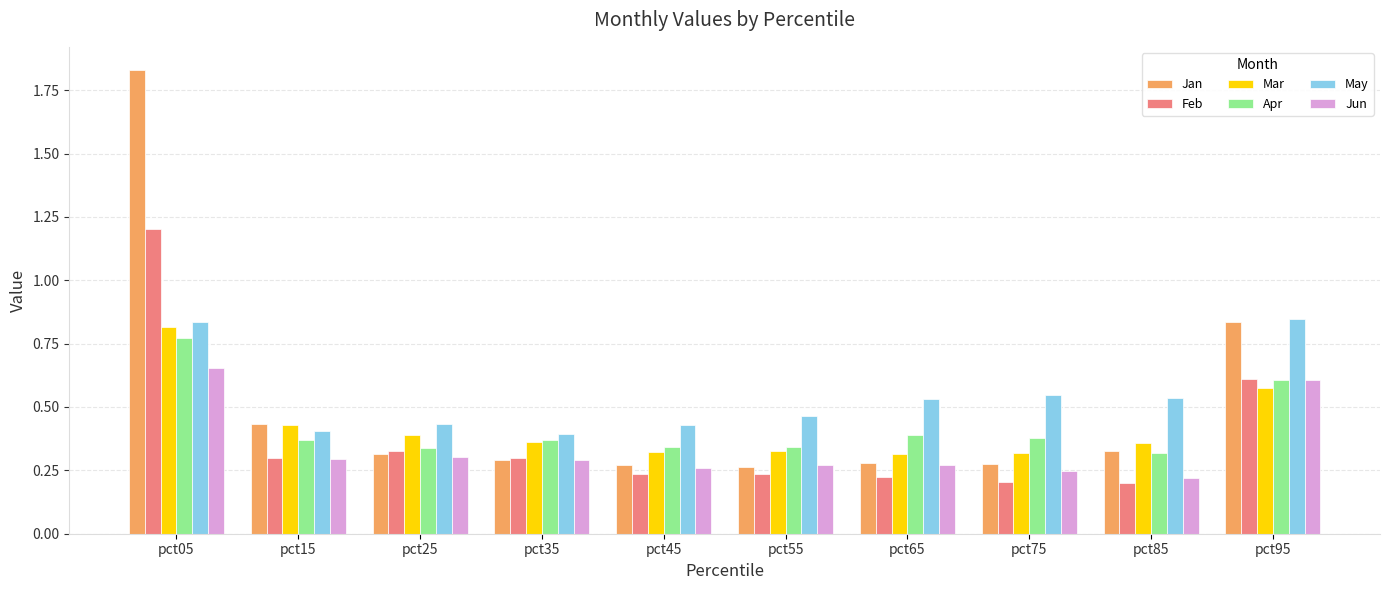

How many bars are there in total?

60